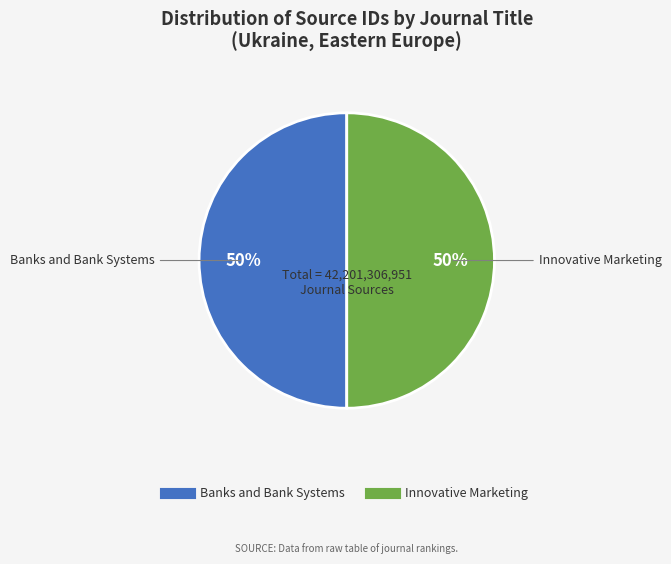

To the nearest percent, what percentage of the pie is Innovative Marketing?

50%